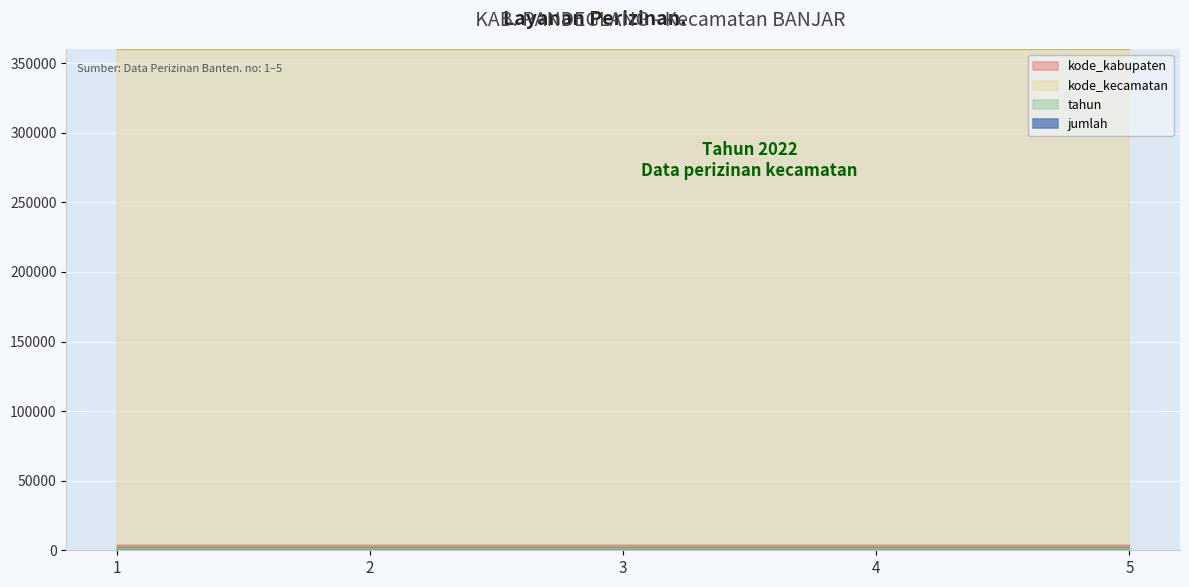

What is the sum of the kode_kabupaten values at 4 and 1?

7202